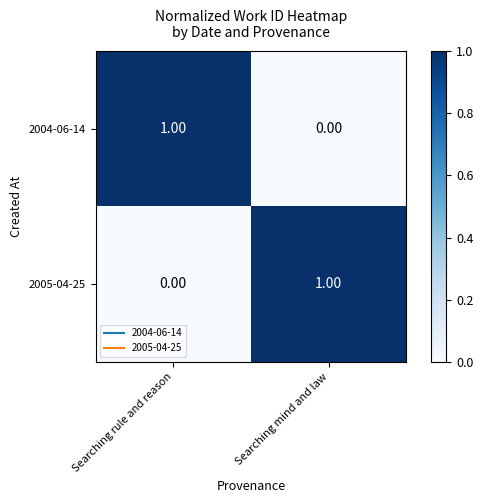

At Searching mind and law, list the series in order from largest to smallest.

2005-04-25, 2004-06-14